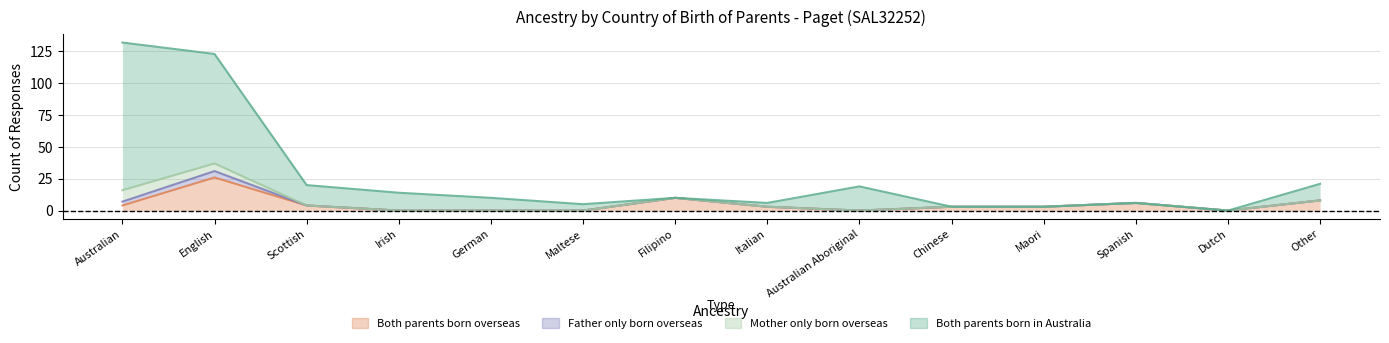

At which category does the chart reach its peak across all series?

Australian